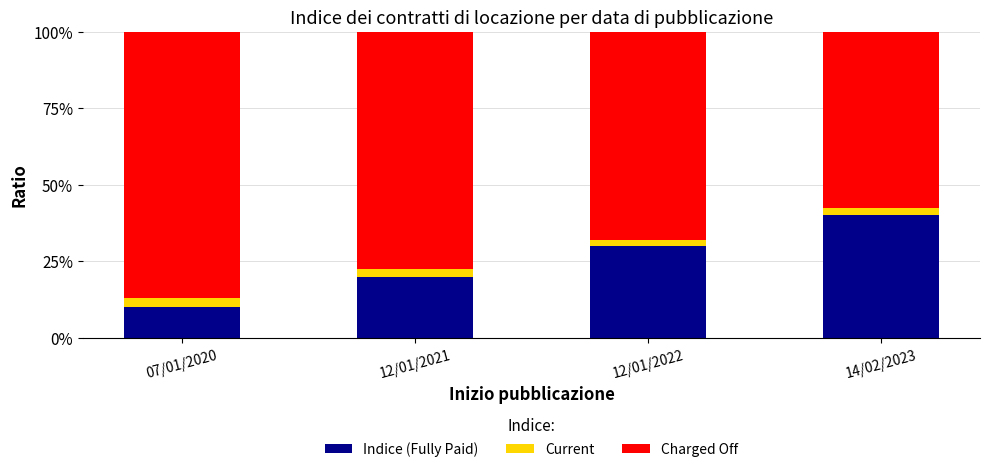

How many values in the Indice (Fully Paid) series are below 30?

2